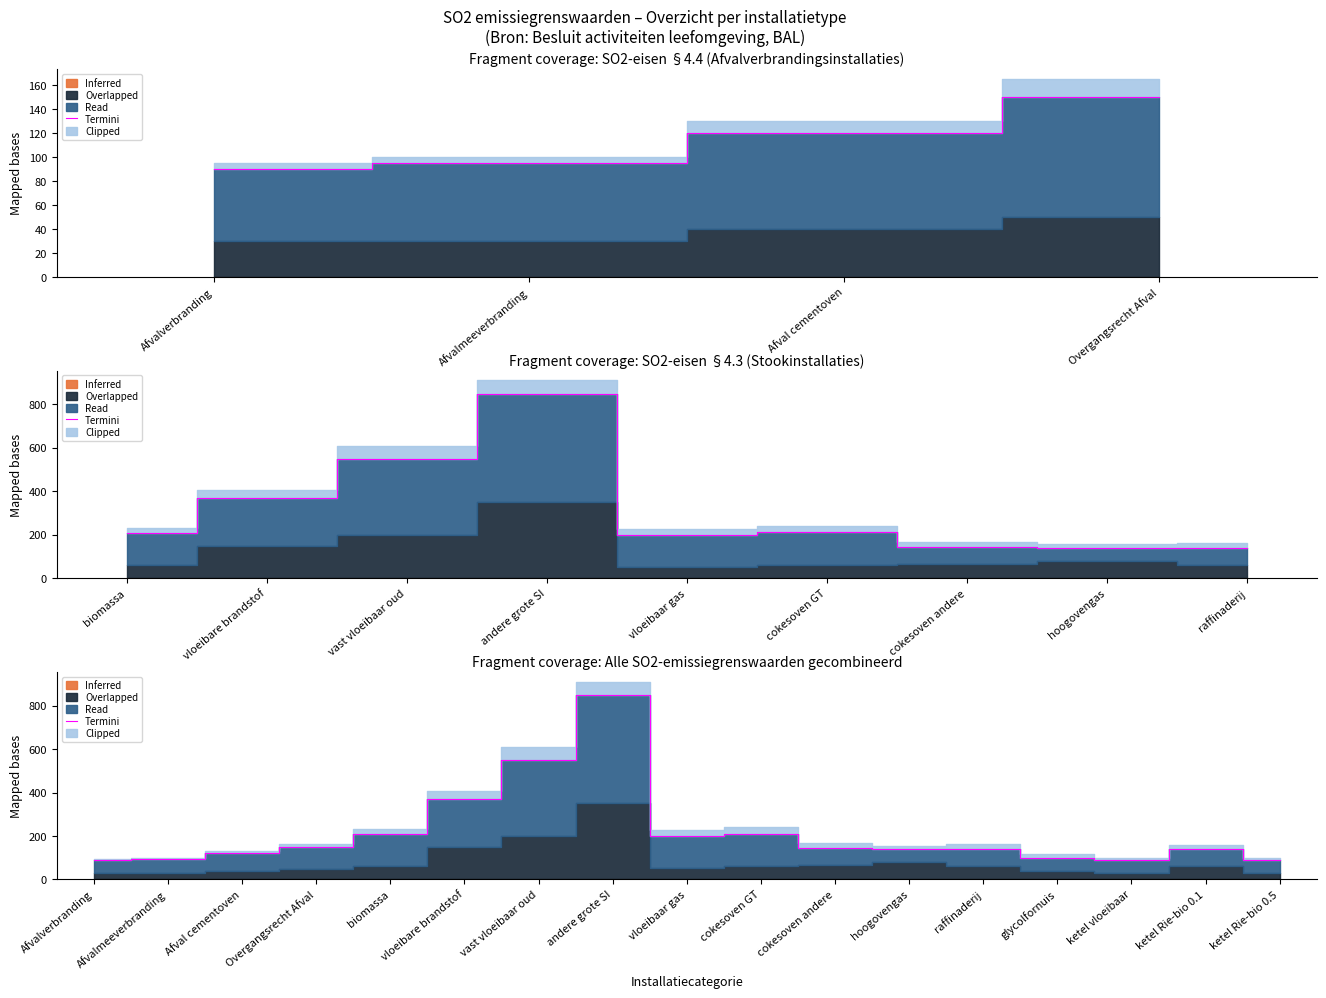

How many interior local peaks (higher than both neighbors) does the data have?

3